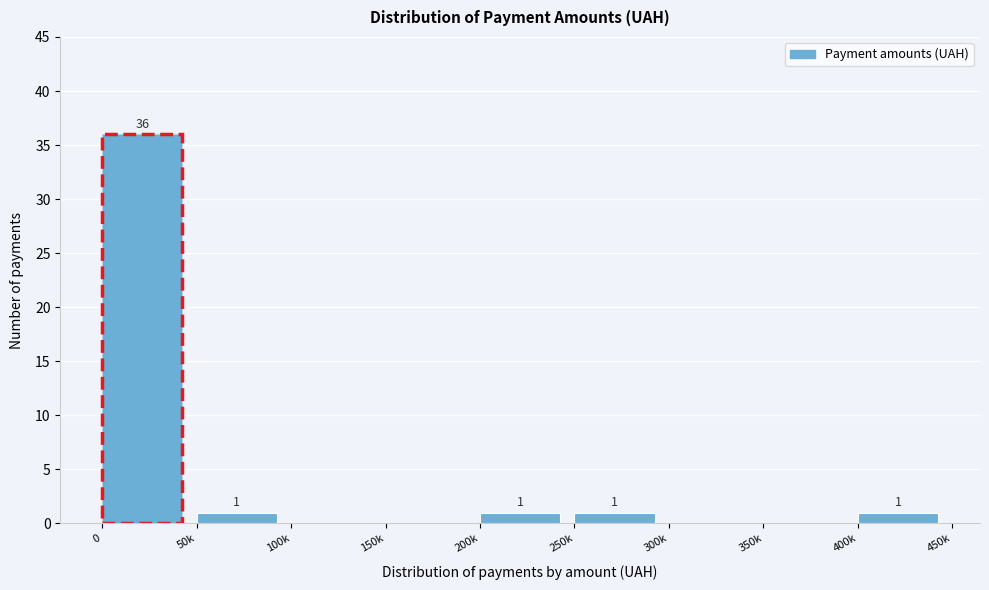

Reading left to right, transcribe all the data shown in this chart.

0=36	50k=1	100k=0	150k=0	200k=1	250k=1	300k=0	350k=0	400k=1